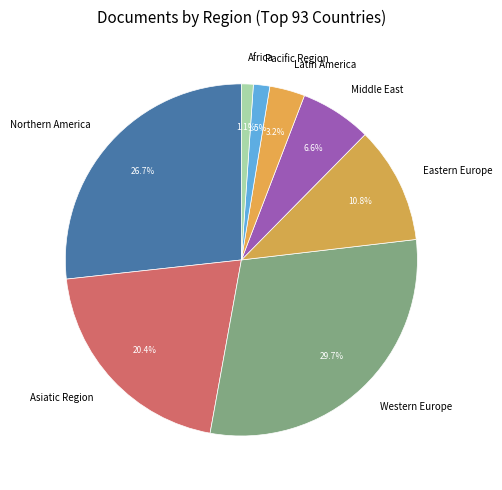

Which category has the biggest portion of the pie?

Western Europe